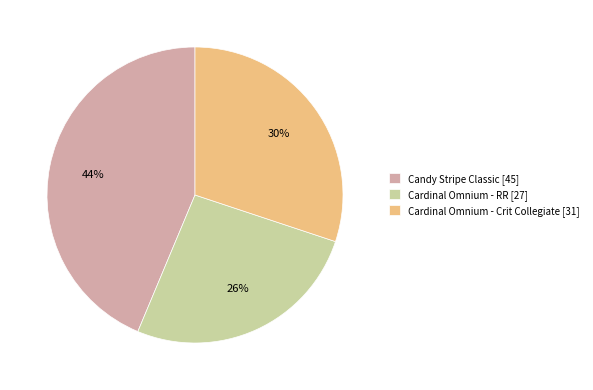

Is there a majority slice in this chart?

No